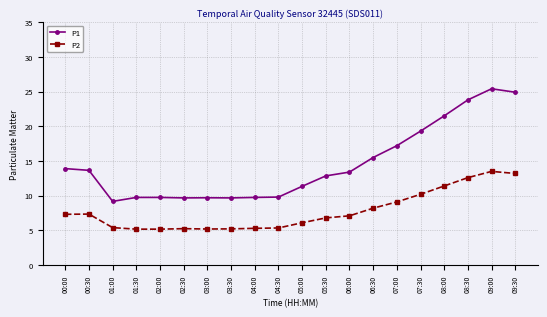

List the series in order of their peak value, highest first.

P1, P2